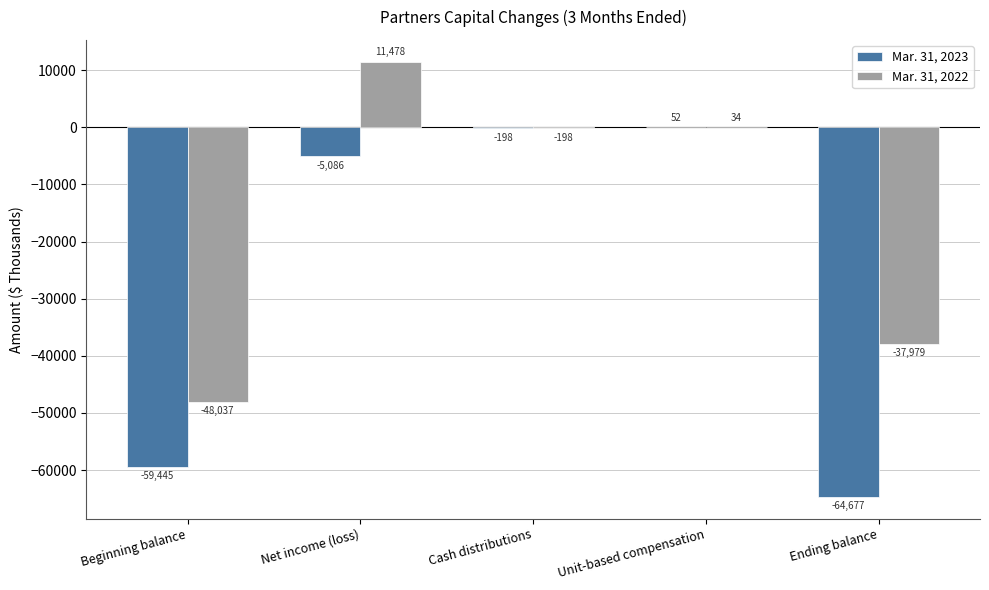

At which label does Mar. 31, 2023 first exceed -5086?

Cash distributions